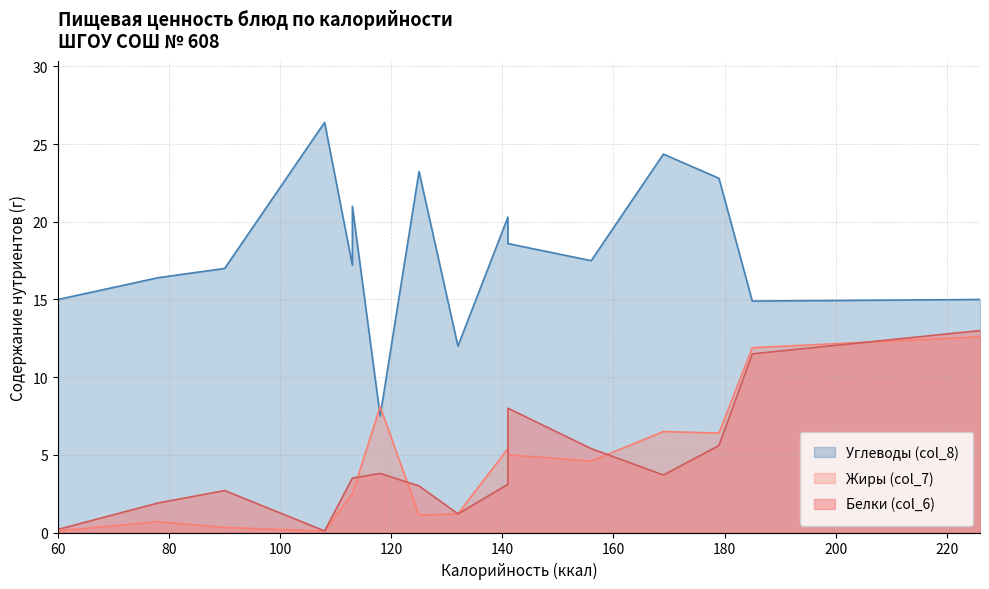

What is the minimum value for Жиры (col_7)?

0.1